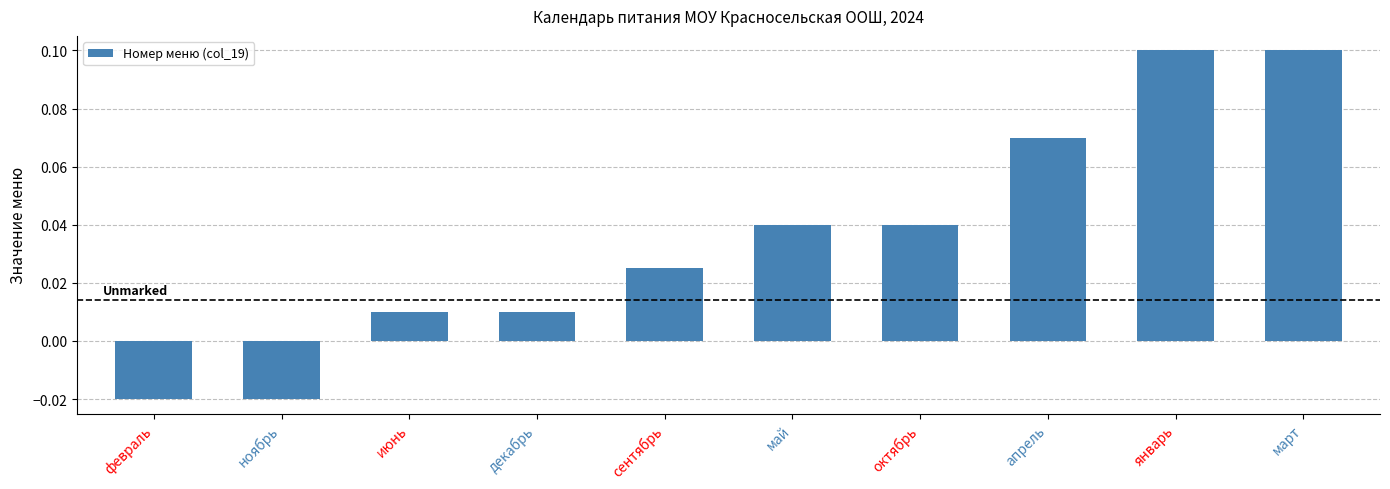

What position from the left is январь?

9